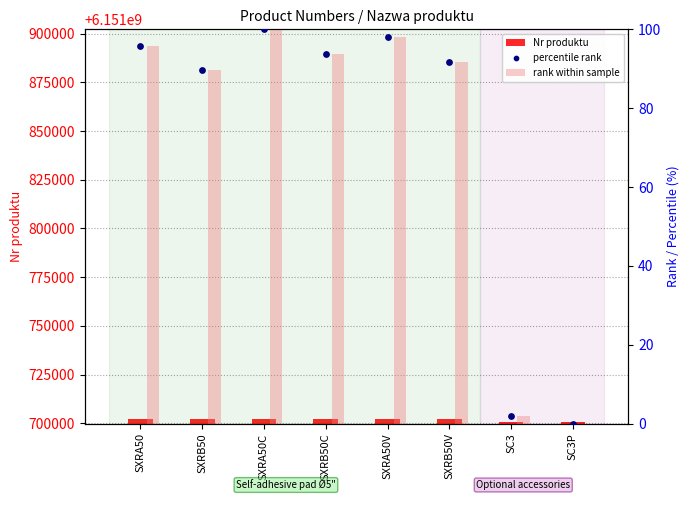

Which series reaches the minimum Y coordinate?

rank within sample